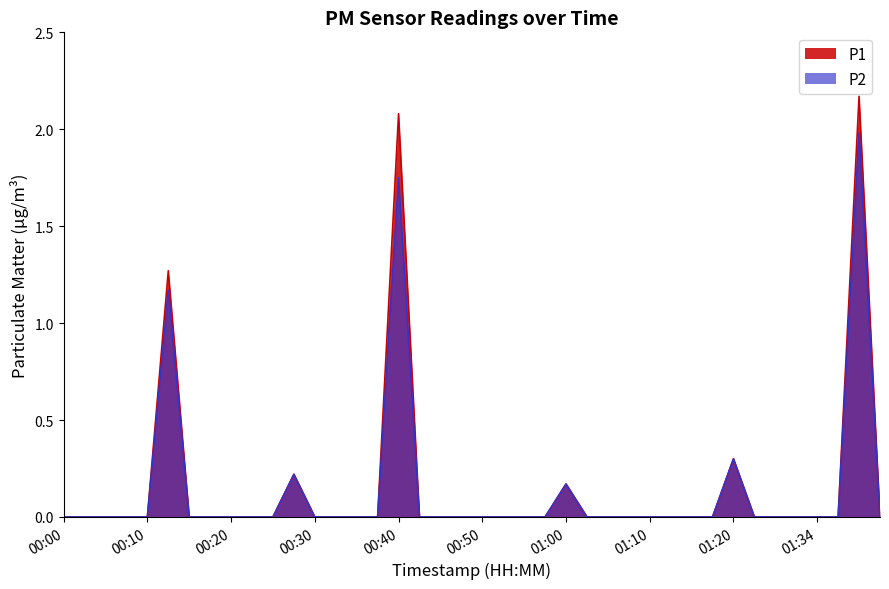

What is the label of the 3rd point from the right?

01:37